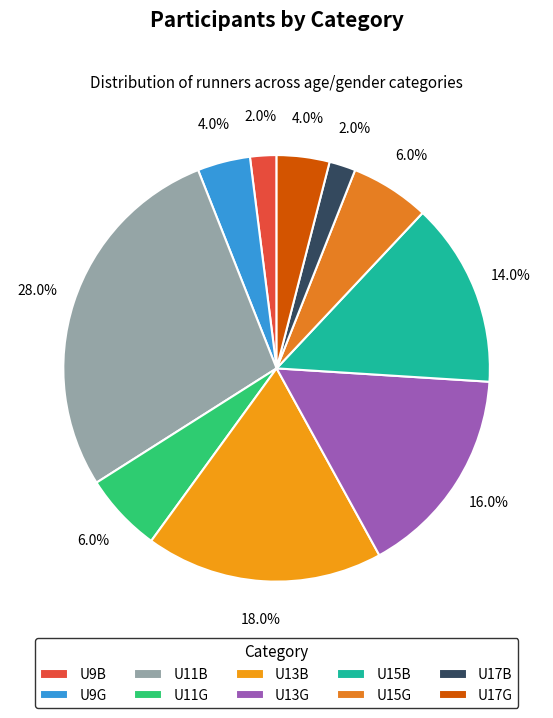

What percentage do U11G and U17B together represent?

8.0%